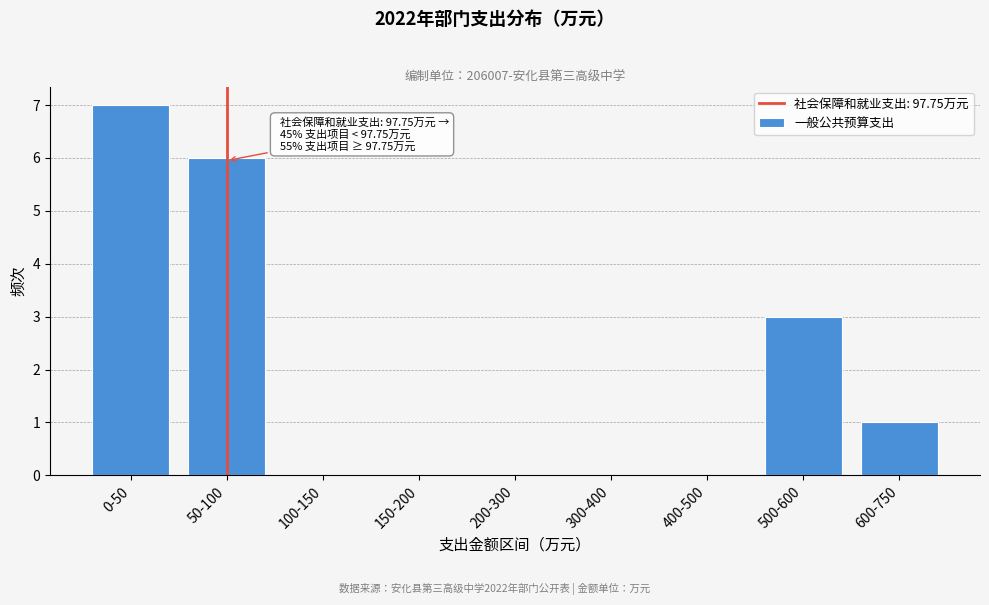

Reading left to right, extract all data points from this chart.

0-50=7	50-100=6	100-150=0	150-200=0	200-300=0	300-400=0	400-500=0	500-600=3	600-750=1